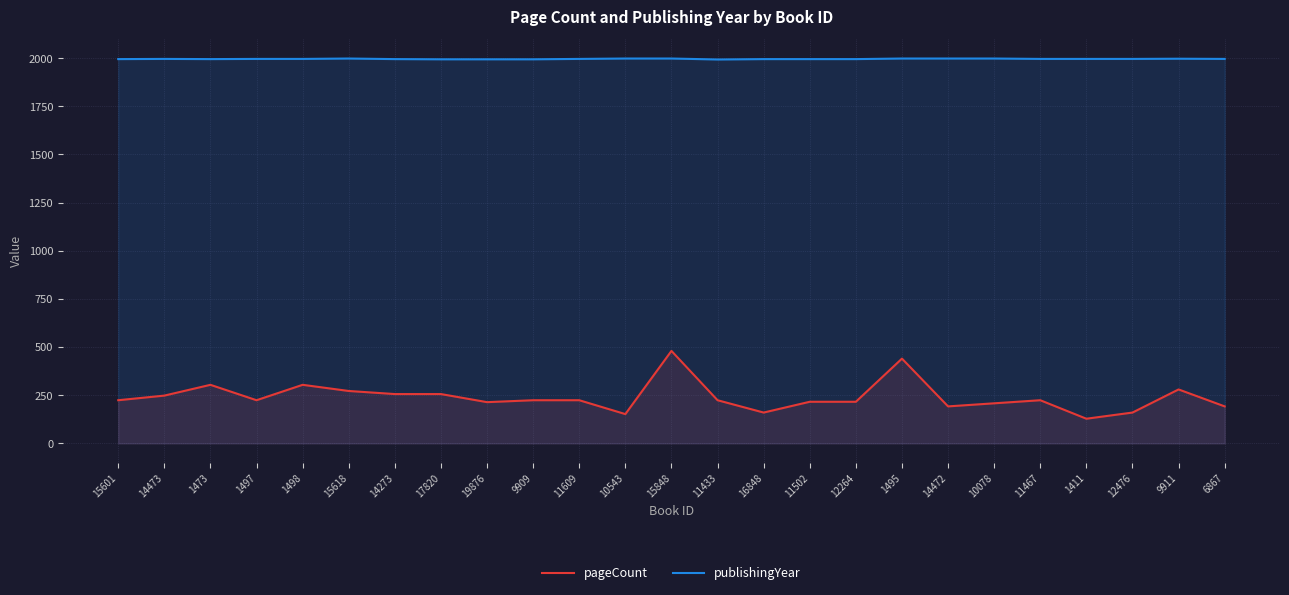

Between 19876 and 12476, which is larger?

19876